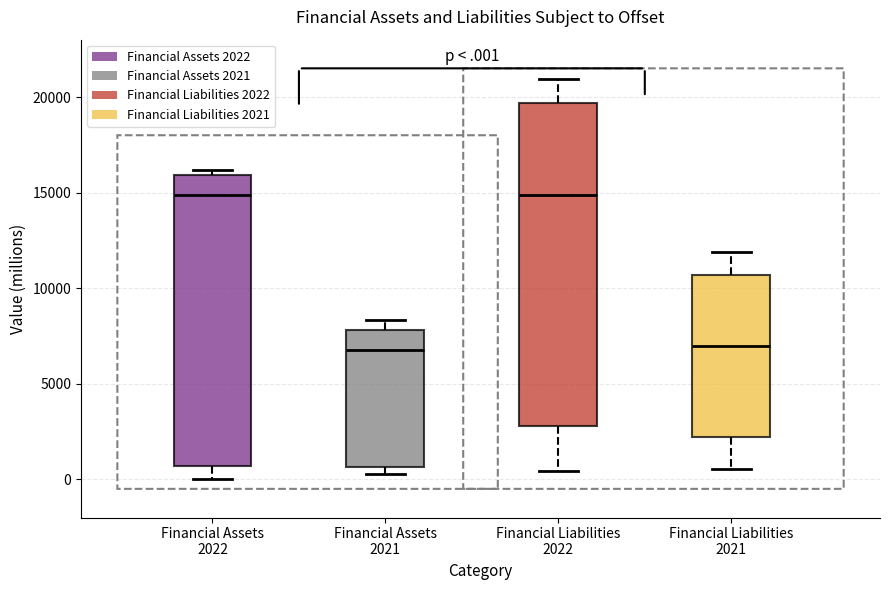

Reading left to right, transcribe this box plot: for each box, give where its median line is, the range the box spans, and where its two whiskers end, as read against the y-axis. The values are not printed on the chart, so give them approximately, as read against the axis.

Financial Assets 2022: median 15000, box 500 to 16000, whiskers 0 to 16000 (just above the box's upper edge)
Financial Assets 2021: median 7000, box 500 to 8000, whiskers 500 (just below the box's lower edge) to 8500
Financial Liabilities 2022: median 15000, box 3000 to 19500, whiskers 500 to 21000
Financial Liabilities 2021: median 7000, box 2000 to 10500, whiskers 500 to 12000